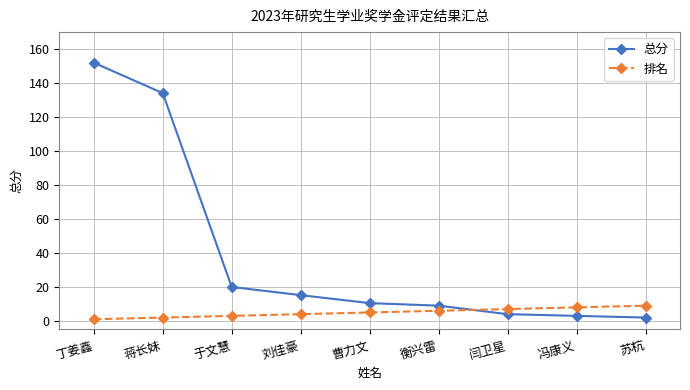

What position from the left is 苏杭?

9